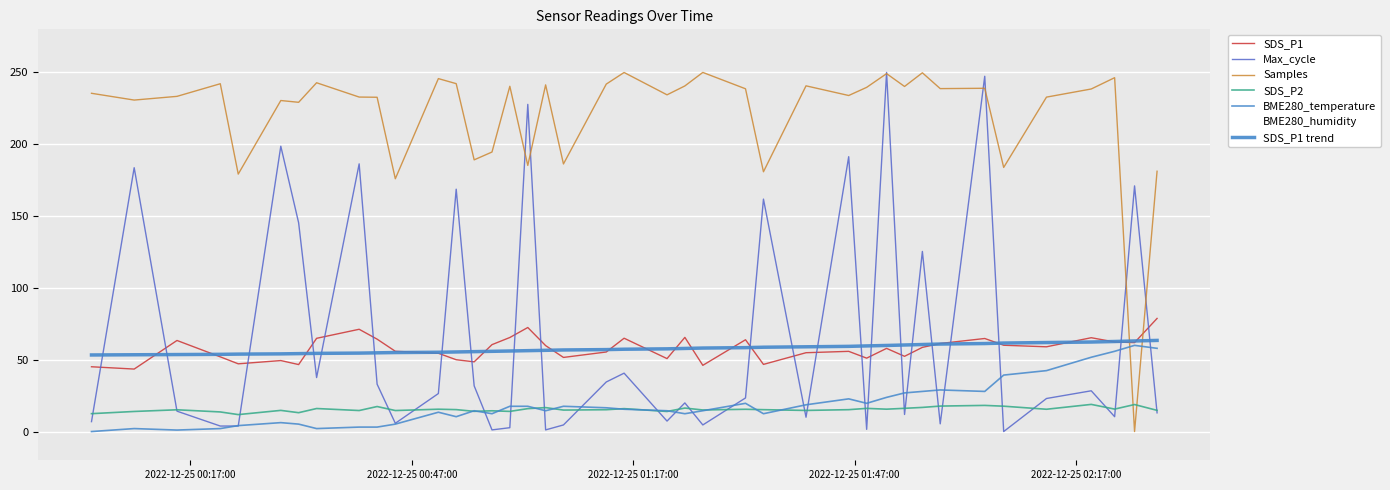

What is the label of the 14th point from the left?

2022/12/25 00:55:27